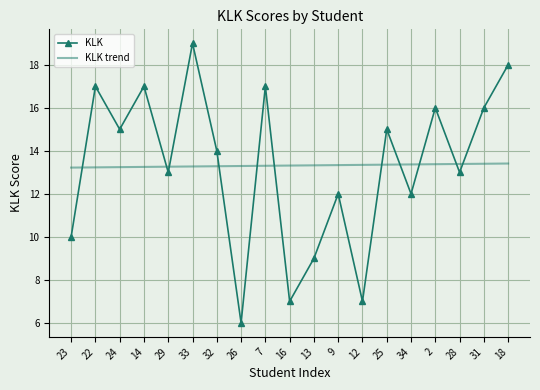

What value does the KLK trend series have at 23?

13.2